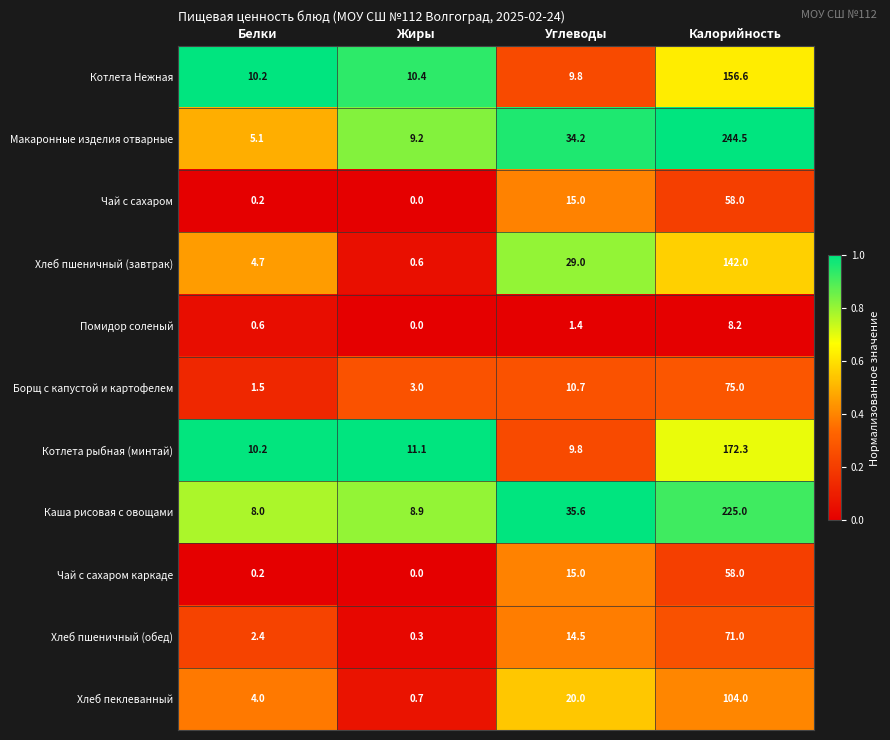

Which series has the largest total across all categories?

Макаронные изделия отварные